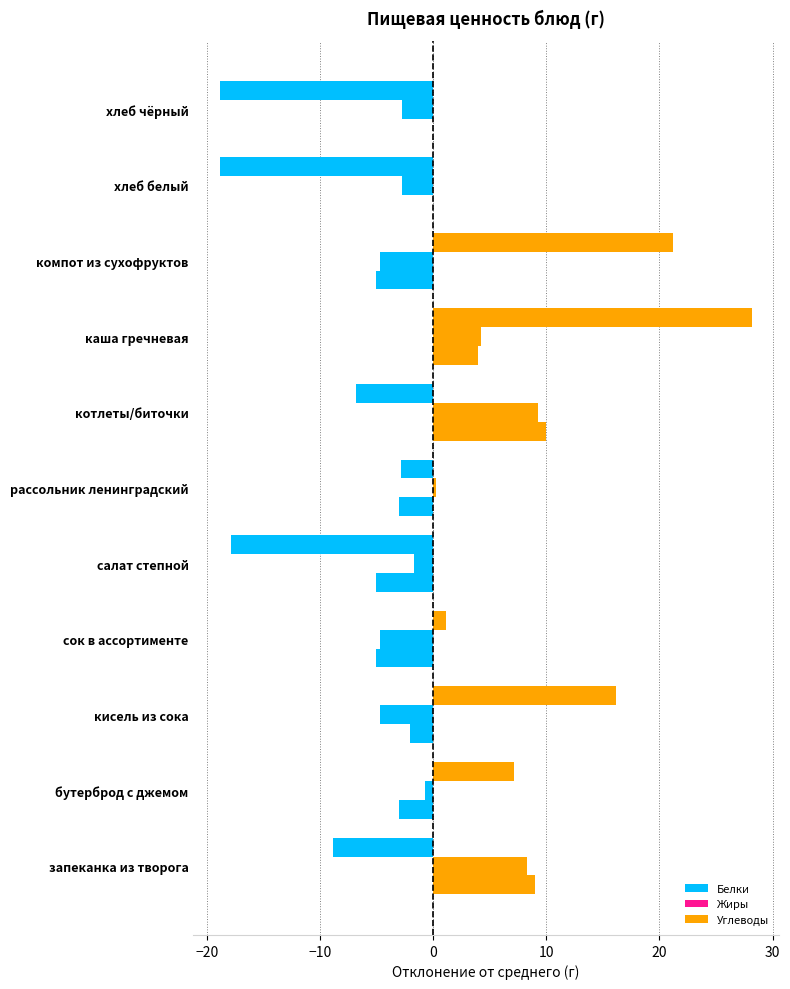

Which series has the widest spread of values?

Углеводы